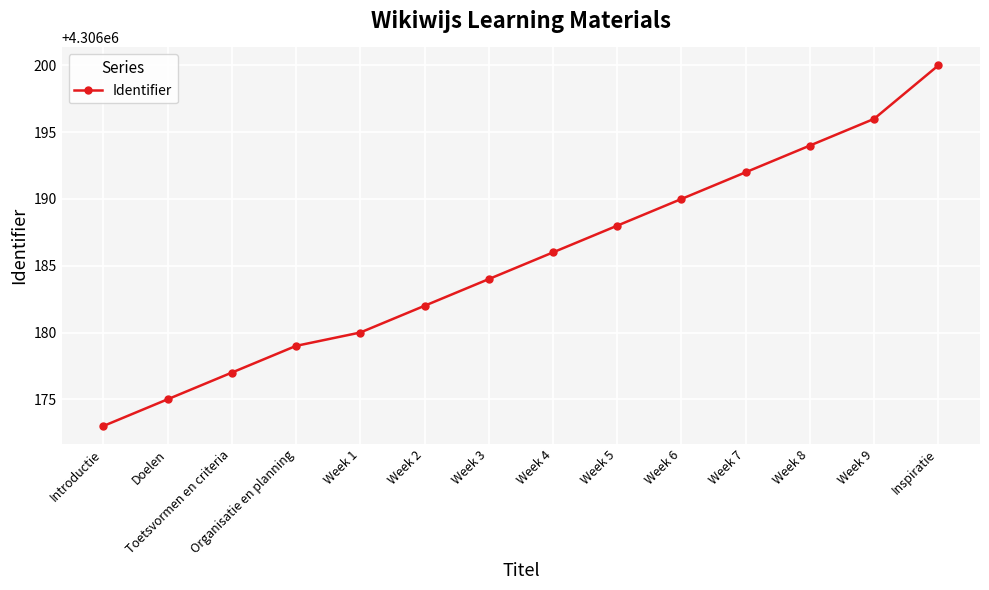

What is the ratio of the value at Inspiratie to the value at Week 9?

1.0